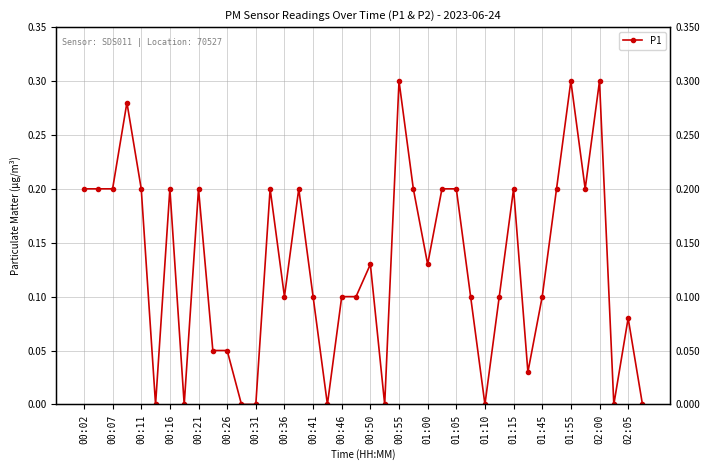

Reading left to right, what are all the values shown in this chart?

0.2	0.2	0.2	0.3	0.2	0.0	0.2	0.0	0.2	0.1	0.1	0.0	0.0	0.2	0.1	0.2	0.1	0.0	0.1	0.1	0.1	0.0	0.3	0.2	0.1	0.2	0.2	0.1	0.0	0.1	0.2	0.0	0.1	0.2	0.3	0.2	0.3	0.0	0.1	0.0